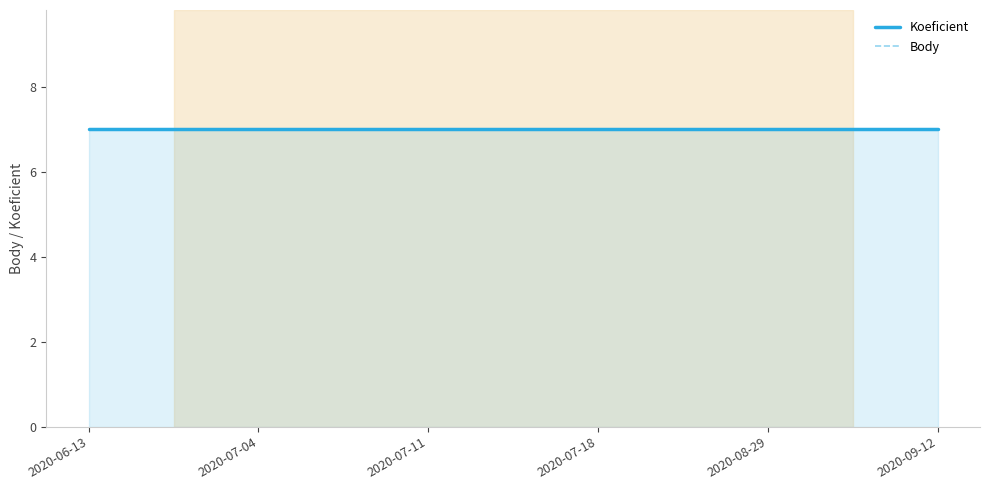

What position from the right is 2020-08-29?

2